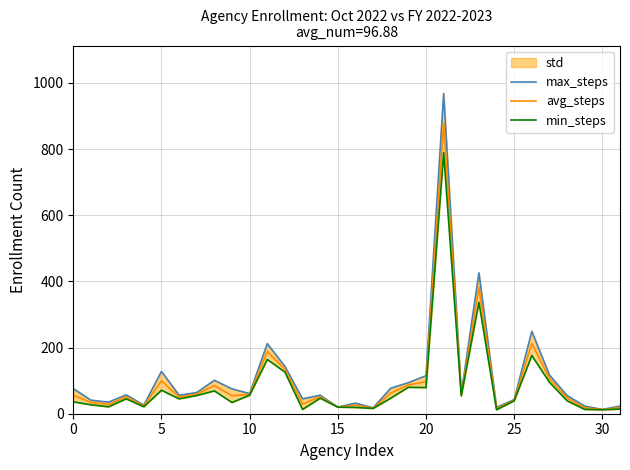

List the series in order of their overall mean, lowest first.

min_steps, avg_steps, max_steps